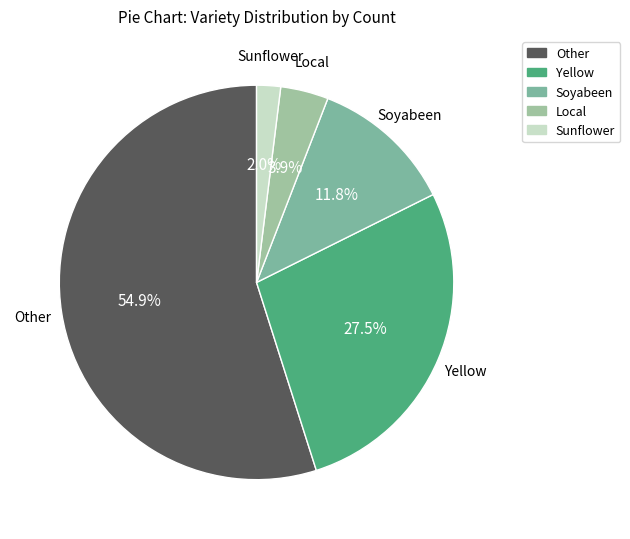

Approximately how many times larger is the value at Soyabeen compared to Other?

0.2